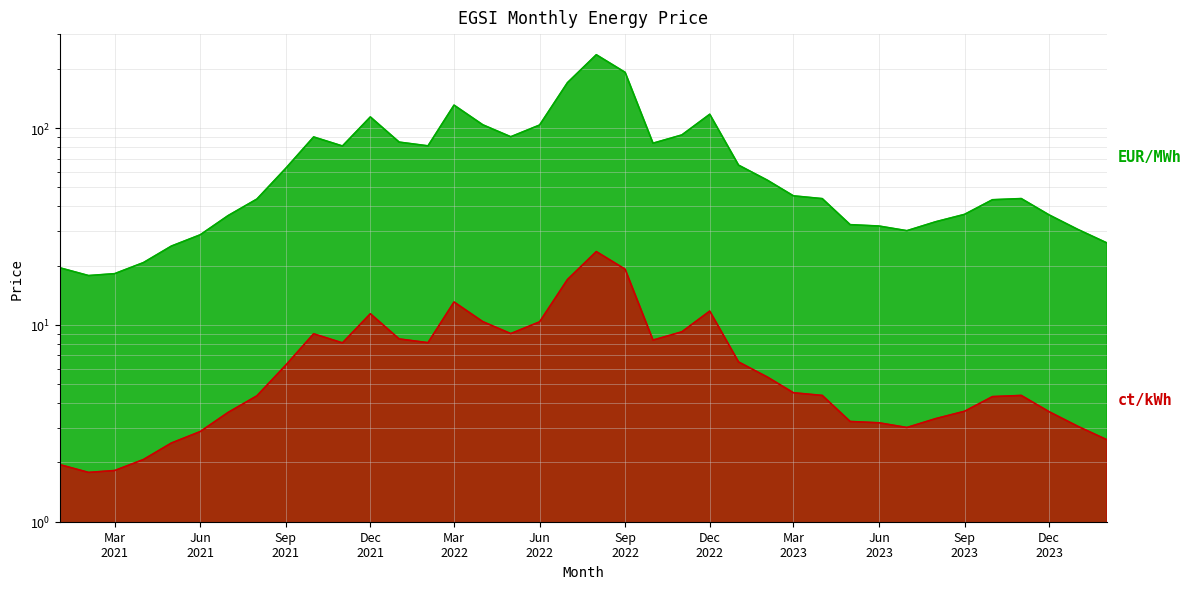

What is the difference between the EUR/MWh values at 2021-05-01 and 2022-12-01?

92.3